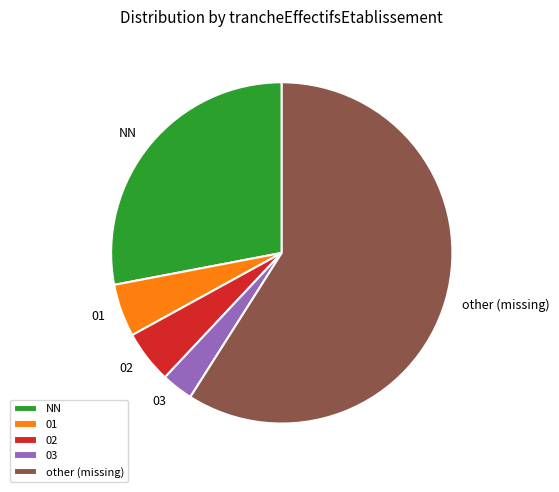

Do 01 and 02 together represent more than half of the pie?

No